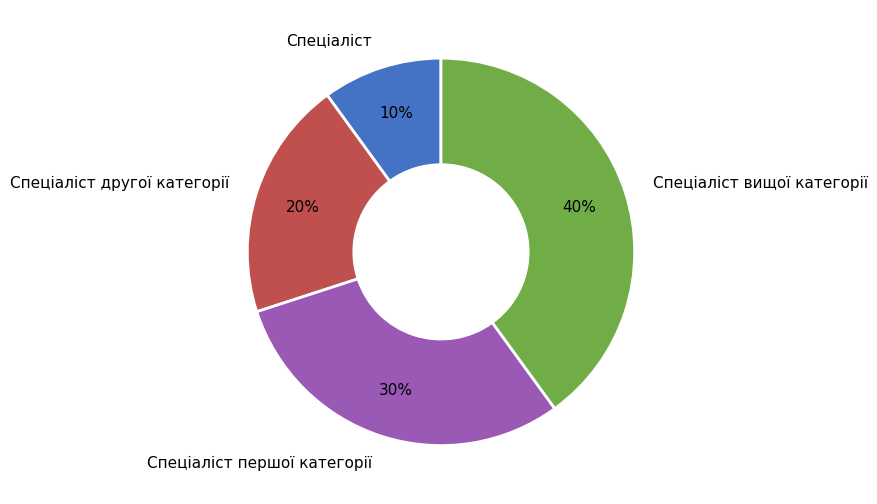

What is the ratio of the value at Спеціаліст to the value at Спеціаліст другої категорії?

0.5